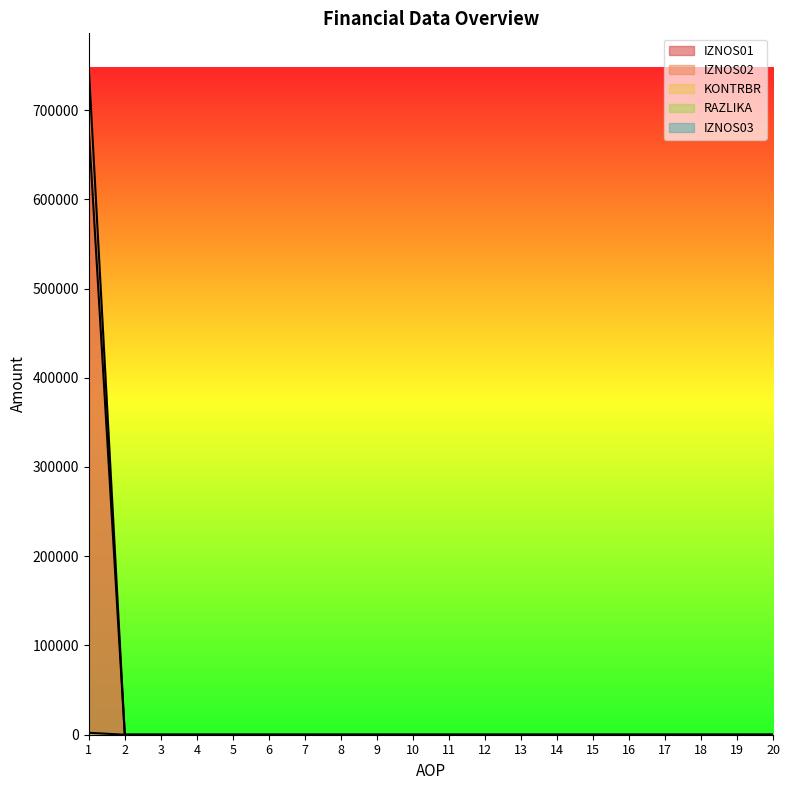

What is the sum of all KONTRBR values?

748505.5